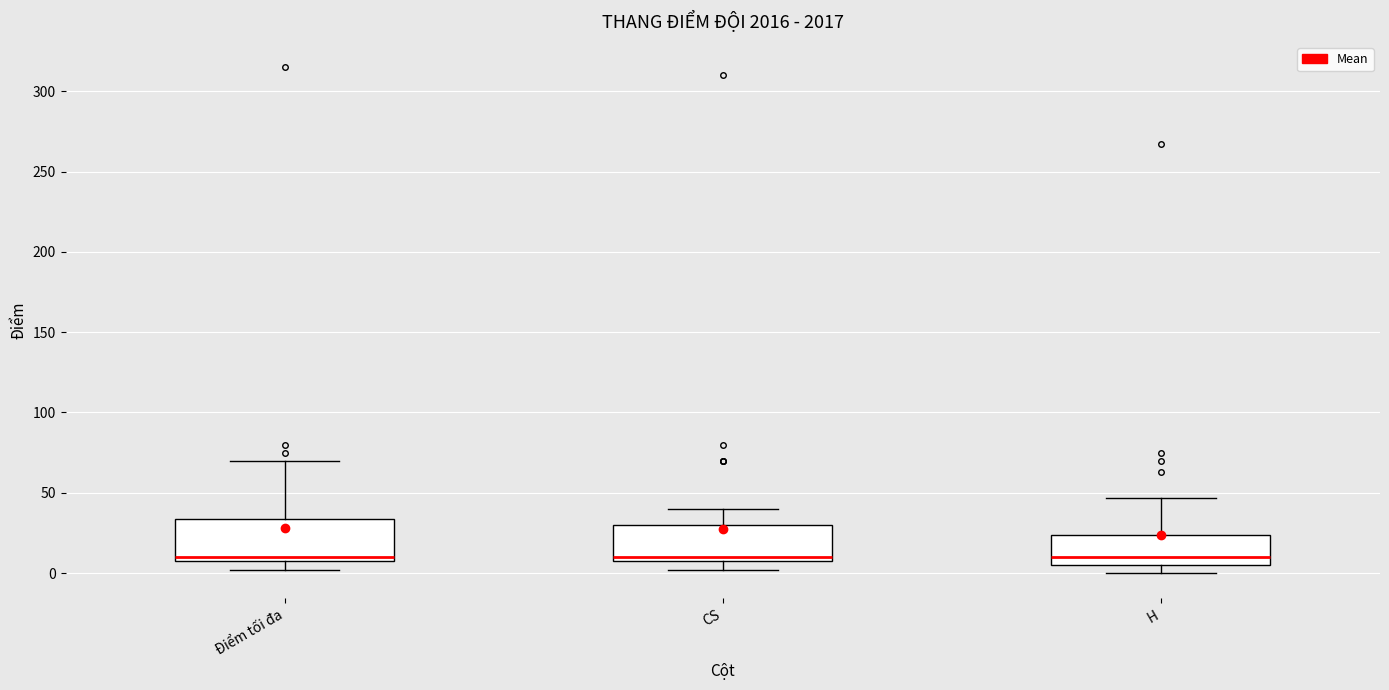

Reading left to right, transcribe this box plot: for each box, give where its median line is, the range the box spans, and where its two whiskers end, as read against the y-axis. The values are not printed on the chart, so give them approximately, as read against the axis.

Điểm tối đa: median 10, box 5 to 35, whiskers 0 to 70
CS: median 10, box 5 to 30, whiskers 0 to 40
H: median 10, box 5 to 25, whiskers 0 to 45